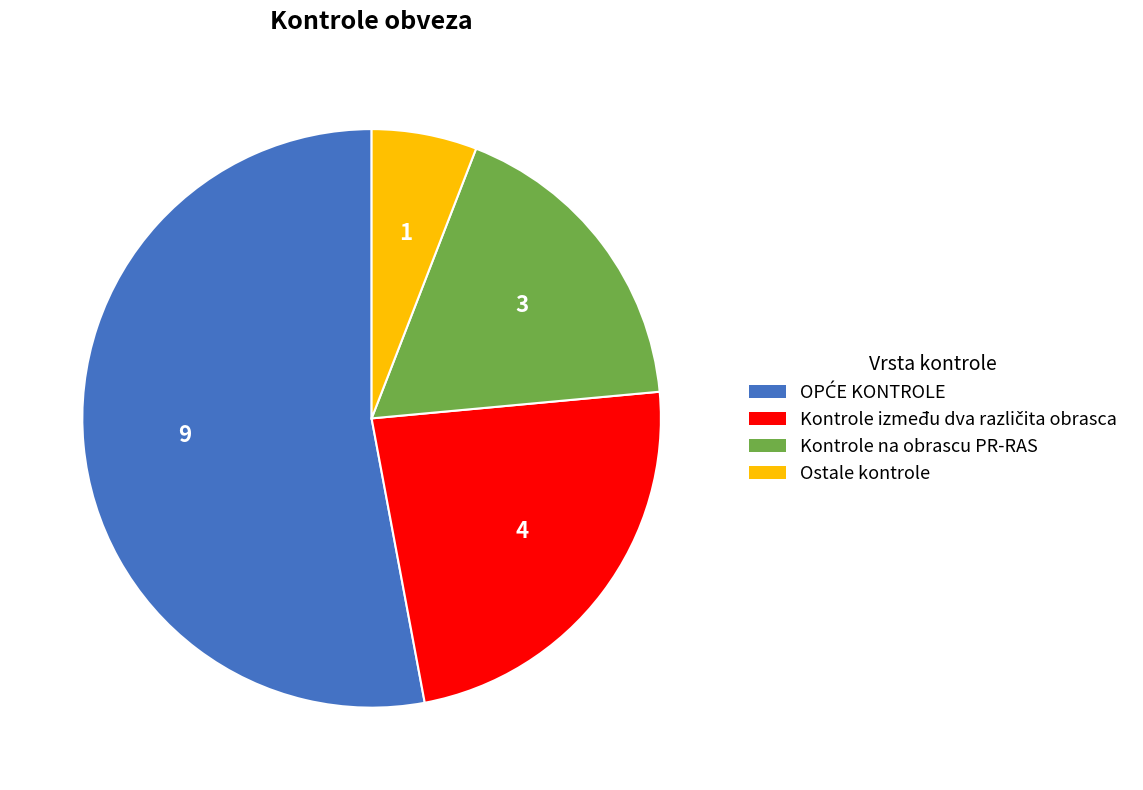

Which category has the smallest portion of the pie?

Ostale kontrole